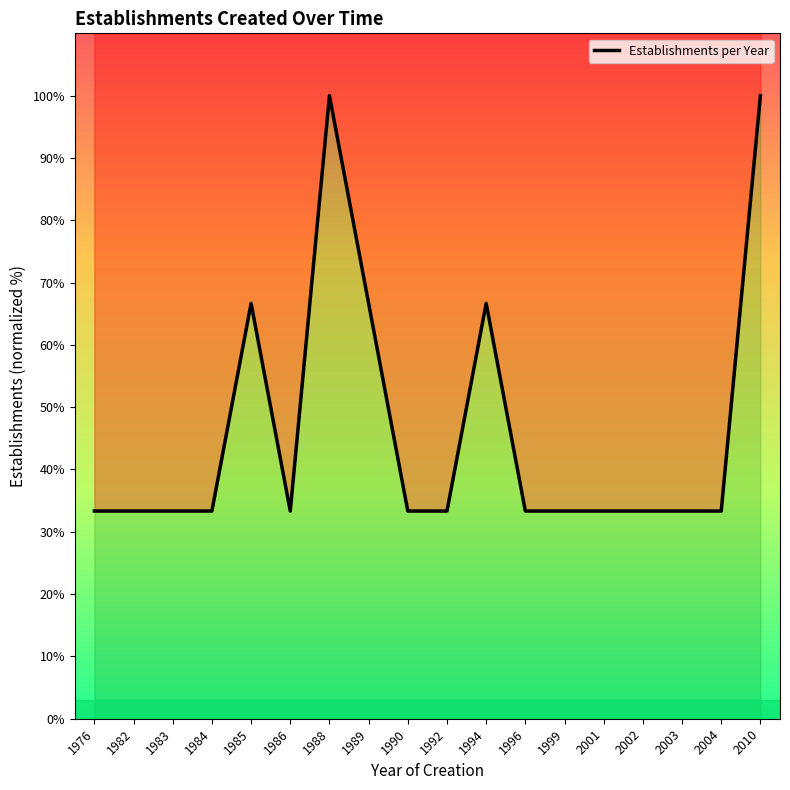

Reading left to right, extract all data points from this chart.

1976=33.3	1982=33.3	1983=33.3	1984=33.3	1985=66.7	1986=33.3	1988=100.0	1989=66.7	1990=33.3	1992=33.3	1994=66.7	1996=33.3	1999=33.3	2001=33.3	2002=33.3	2003=33.3	2004=33.3	2010=100.0